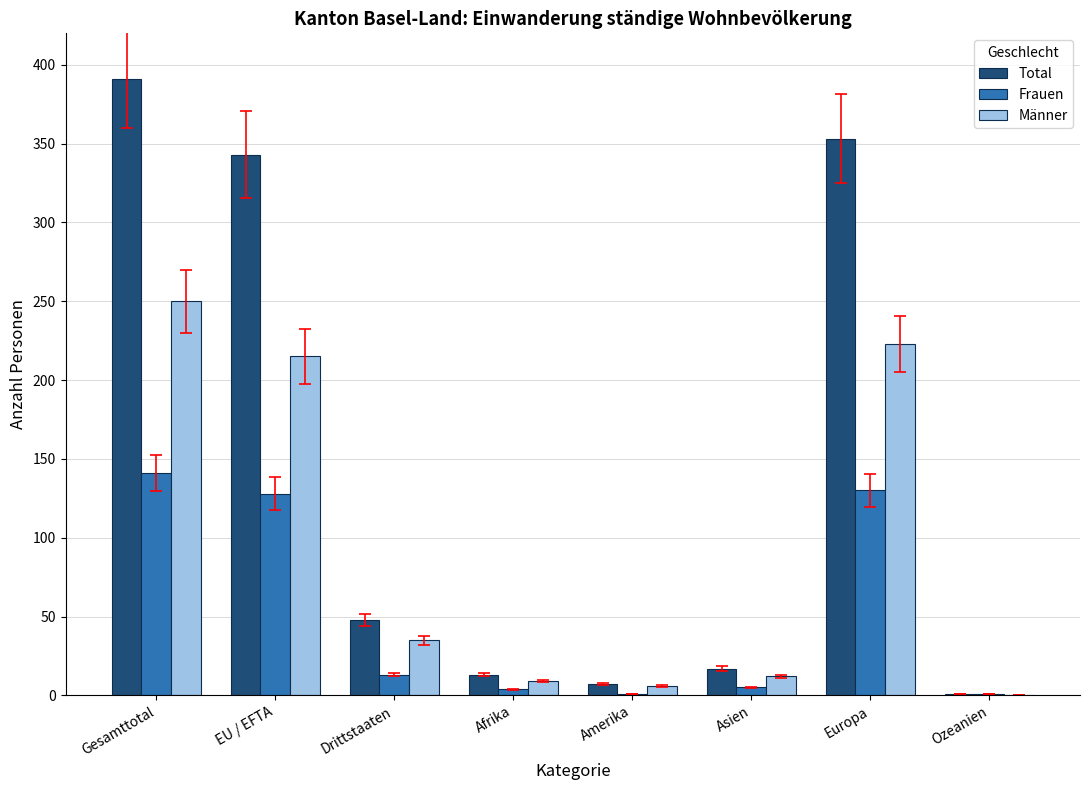

Which series has the widest spread of values?

Total